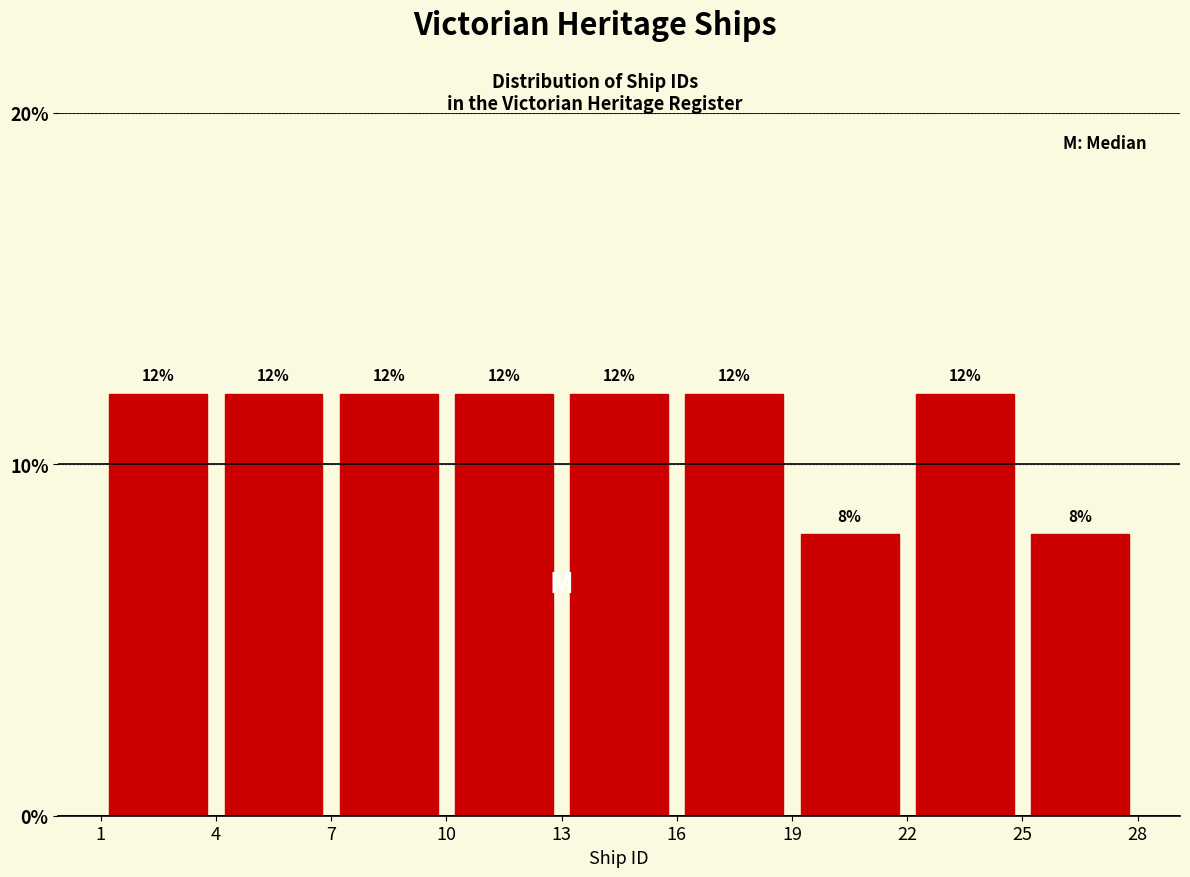

Reading left to right, transcribe this chart: for each bar, give the range it covers on the x-axis and its height.

1 to 4: 12
4 to 7: 12
7 to 10: 12
10 to 13: 12
13 to 16: 12
16 to 19: 12
19 to 22: 8
22 to 25: 12
25 to 28: 8